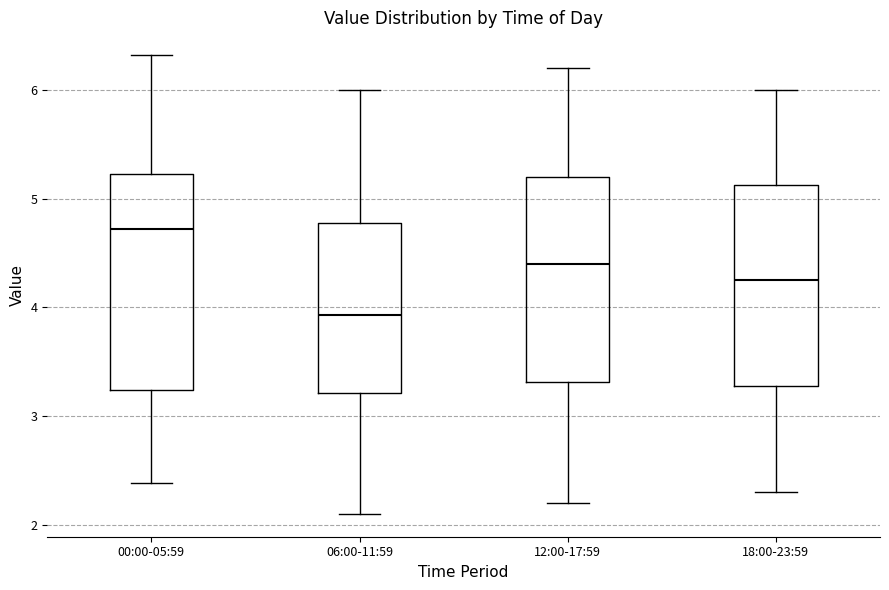

Which box's median line is the lowest?

06:00-11:59